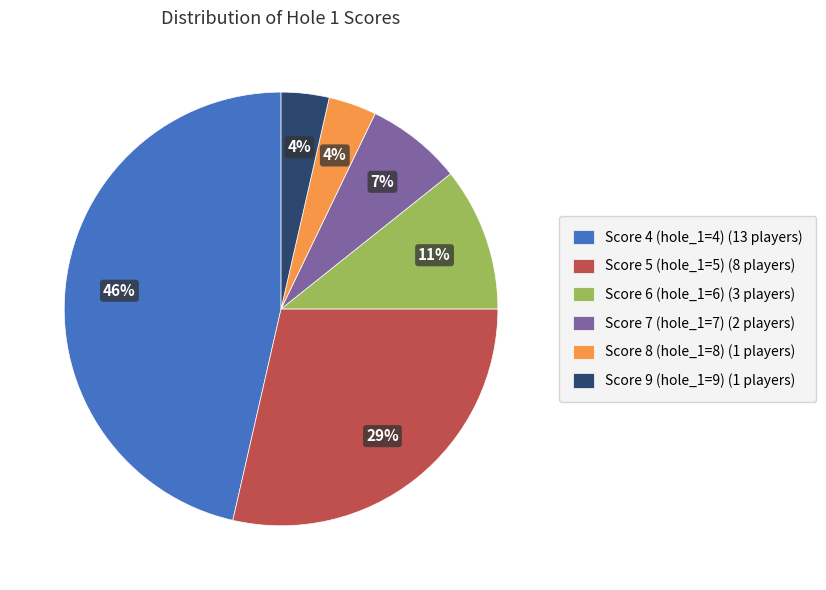

Between Score 5 (hole_1=5) (8 players) and Score 7 (hole_1=7) (2 players), which is larger?

Score 5 (hole_1=5) (8 players)